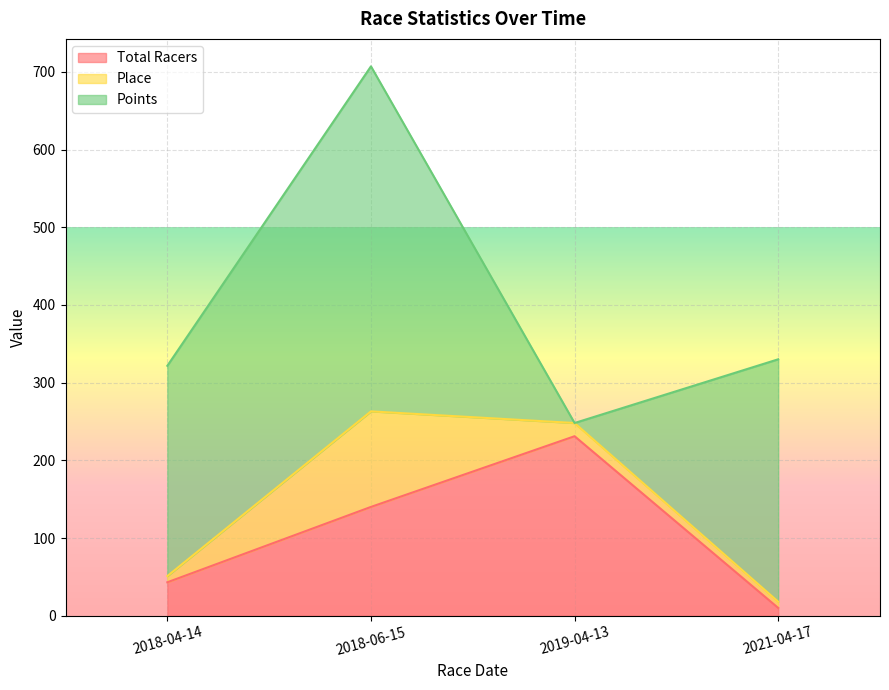

Rank the series by their maximum value, from lowest to highest.

Place, Total Racers, Points